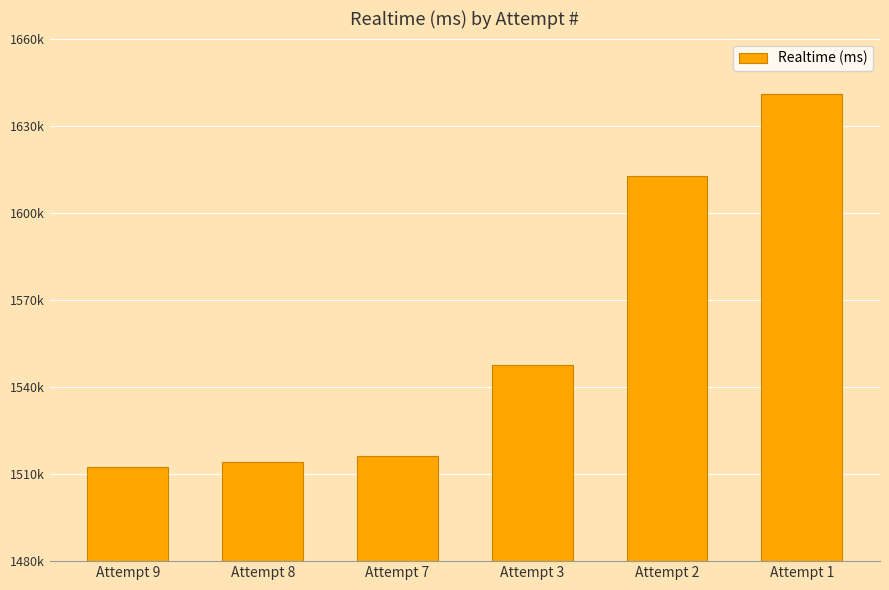

What is the value of the 5th bar from the left?

1612509